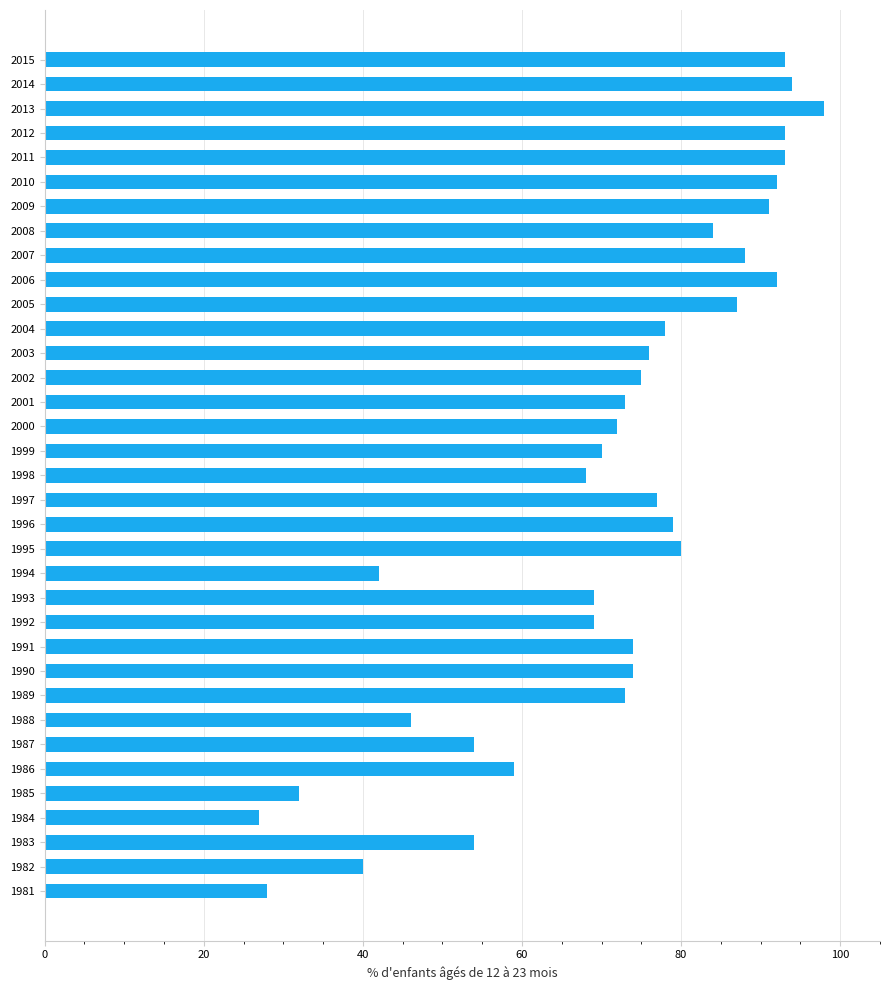

What value does the data have at 1987?

54